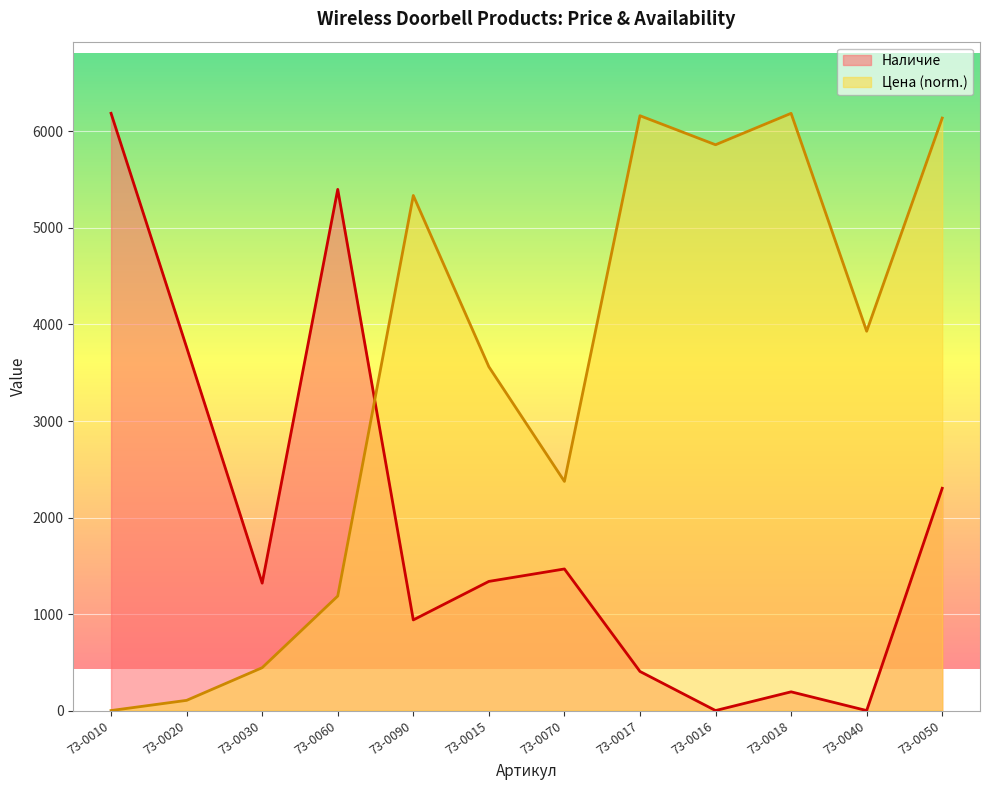

How many interior local peaks does the Цена series have?

3